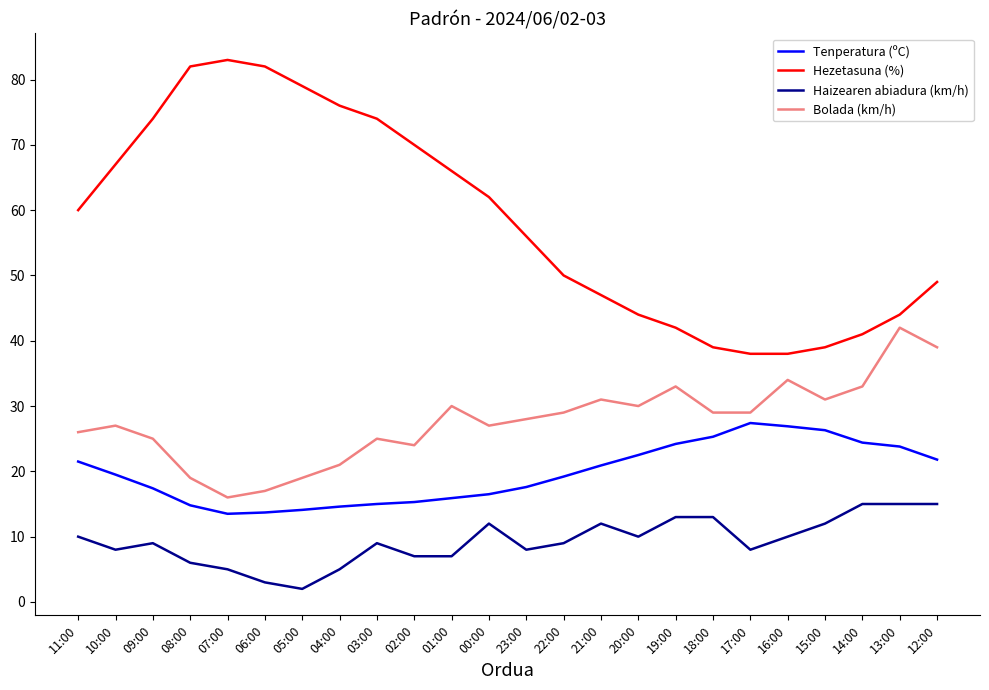

Rank the series by their maximum value, from lowest to highest.

Haizearen abiadura (km/h), Tenperatura (ºC), Bolada (km/h), Hezetasuna (%)